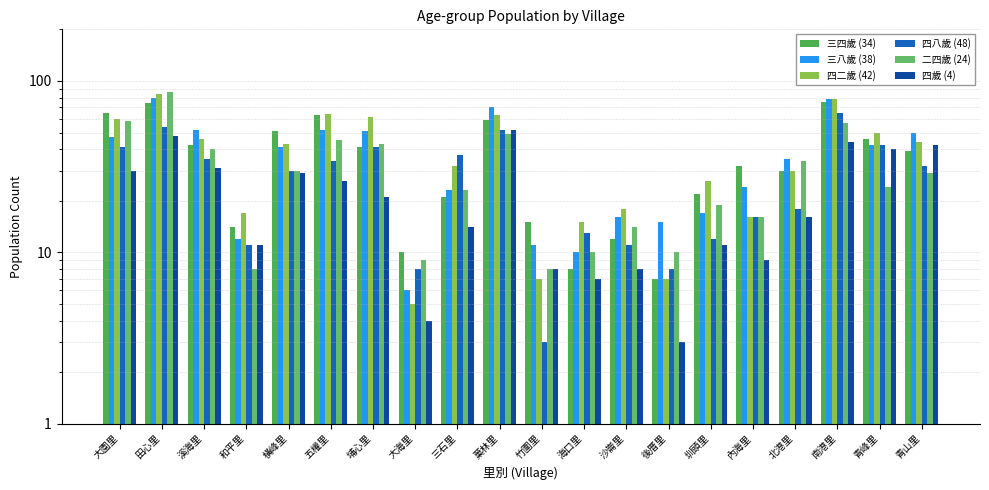

At how many categories does at least one series exceed 41?

10